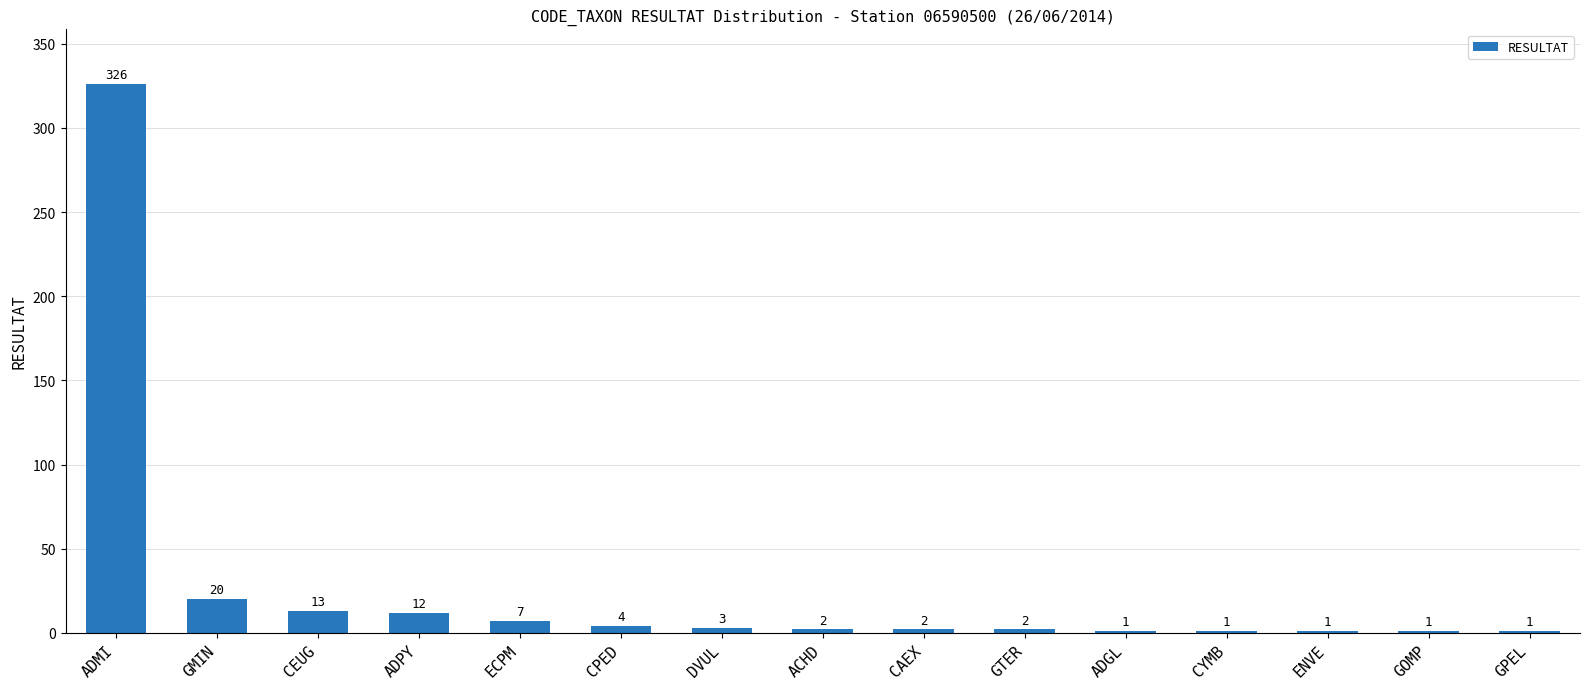

True or false: the data shows 1 at GPEL.

True